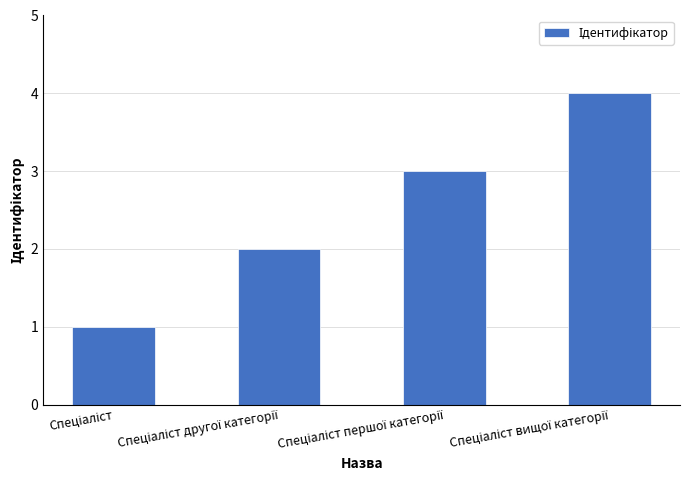

Count the values in the range 2 to 4.

3